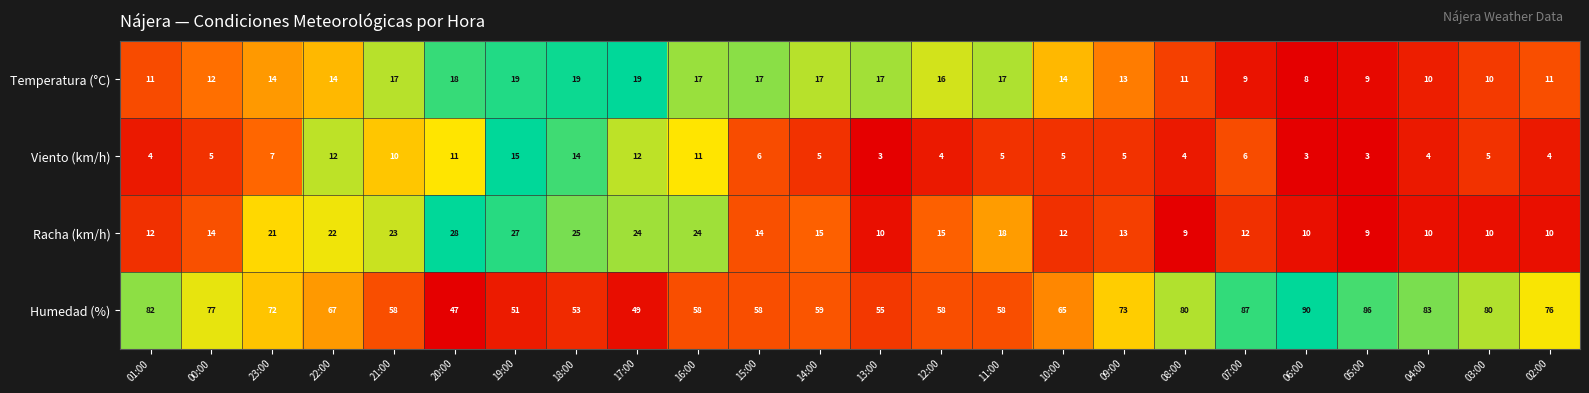

At 21:00, list the series in order from smallest to largest.

Viento (km/h), Temperatura (°C), Racha (km/h), Humedad (%)